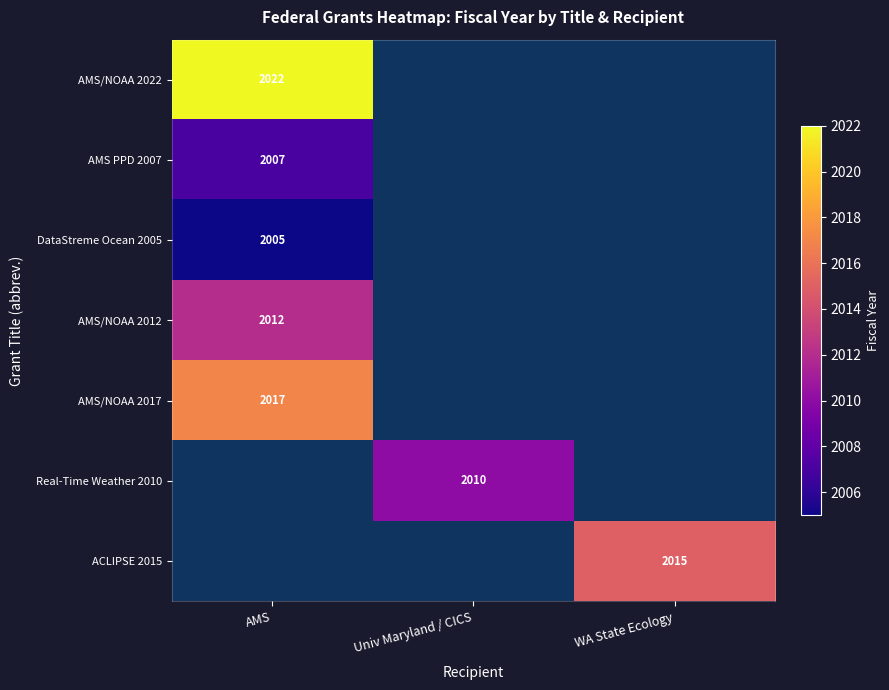

What is the sum of all AMS/NOAA 2017 values?

2017